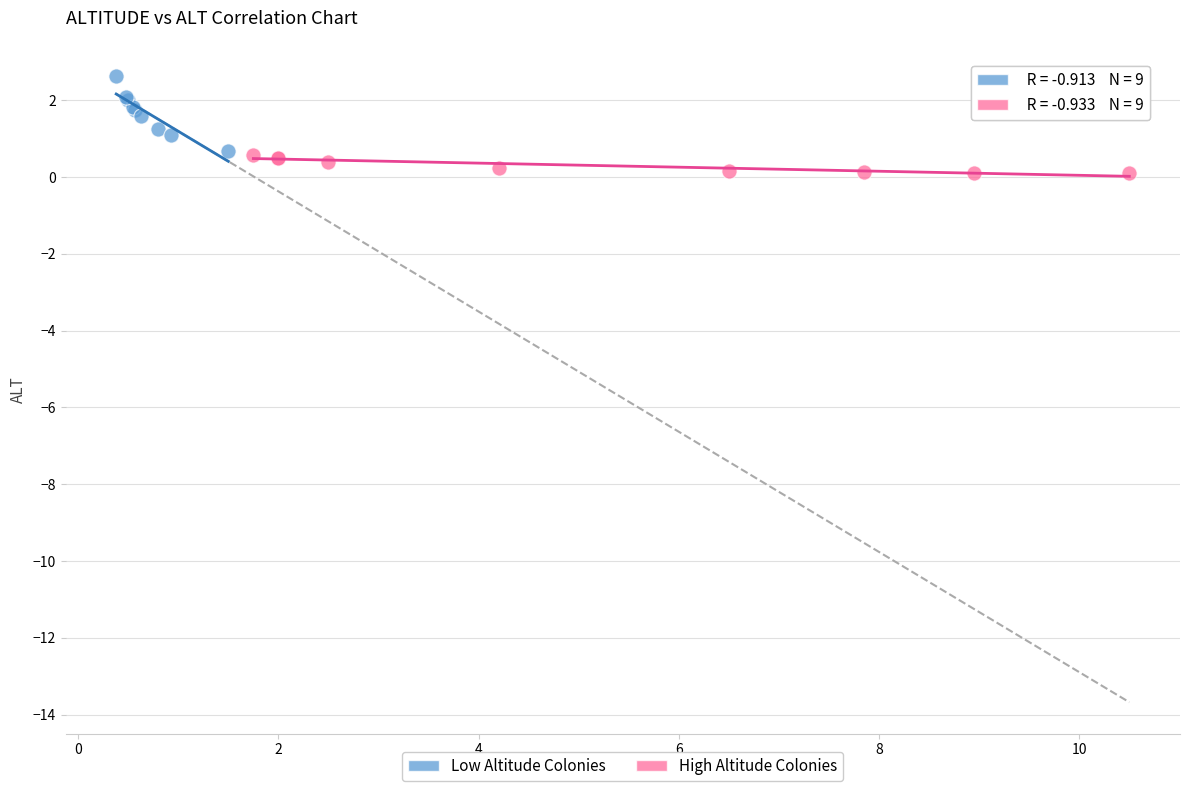

Which series has the widest spread of Y values?

Low Altitude Colonies